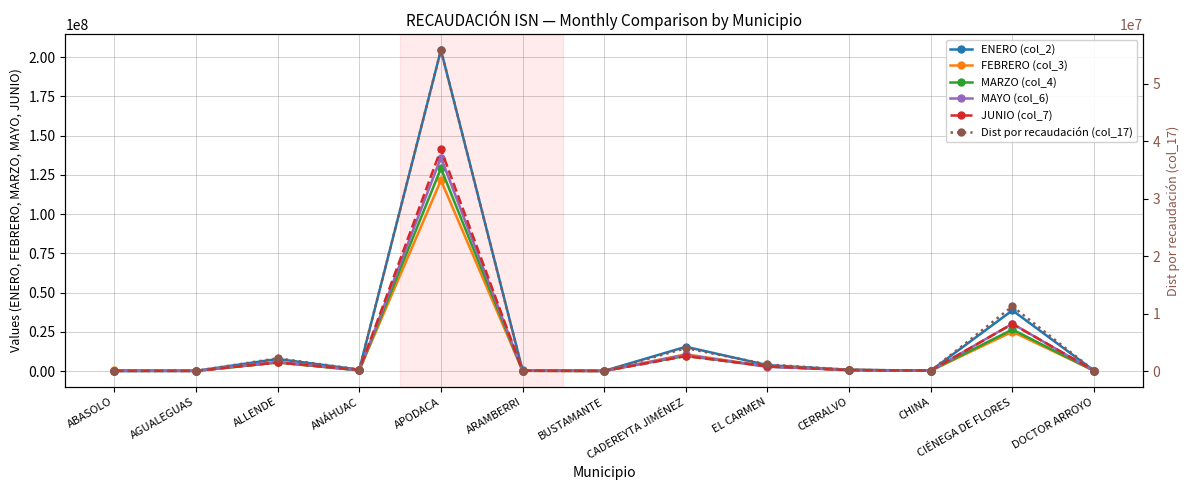

True or false: Dist por recaudación (col_17) and FEBRERO (col_3) intersect in this chart.

False